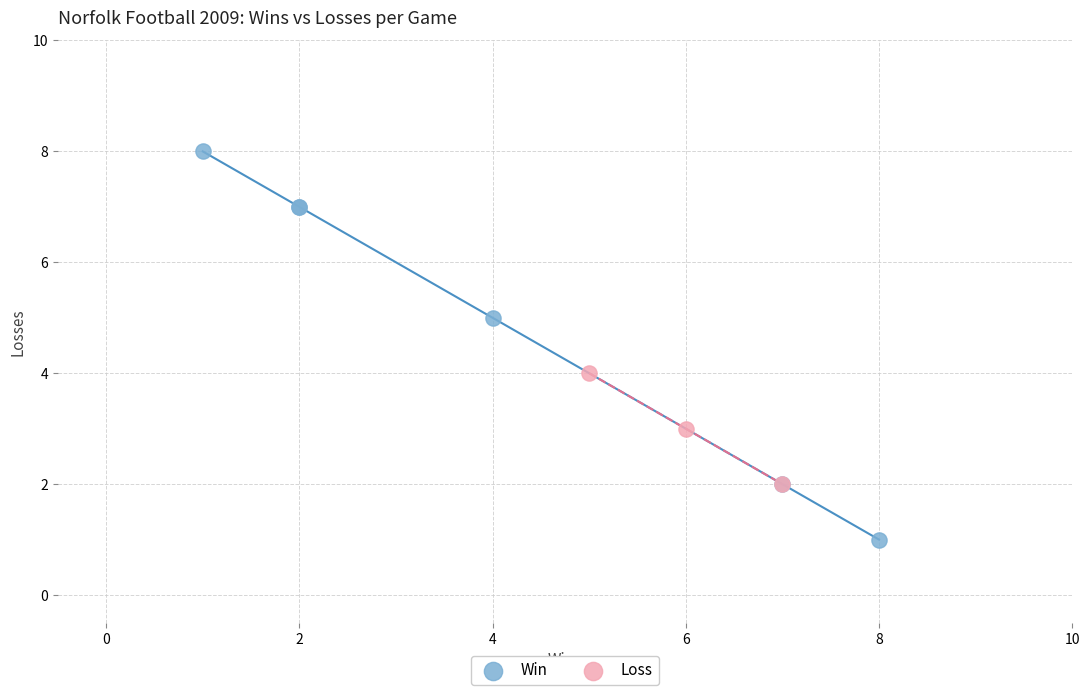

What are all the series names shown in the legend?

Win, Loss